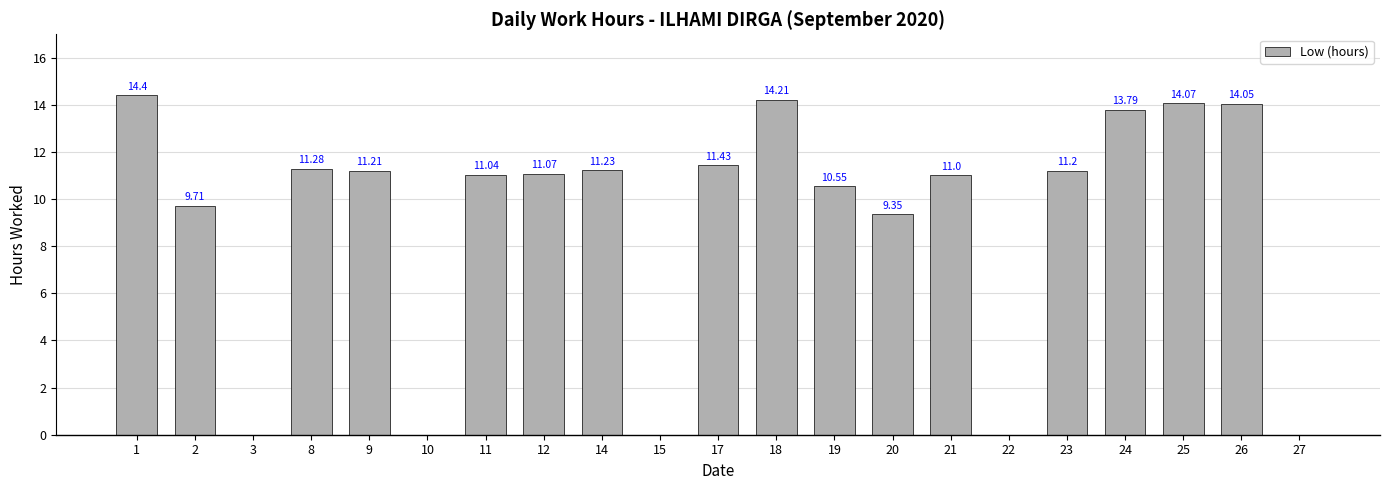

What is the ratio of the value at 1 to the value at 18?

1.0